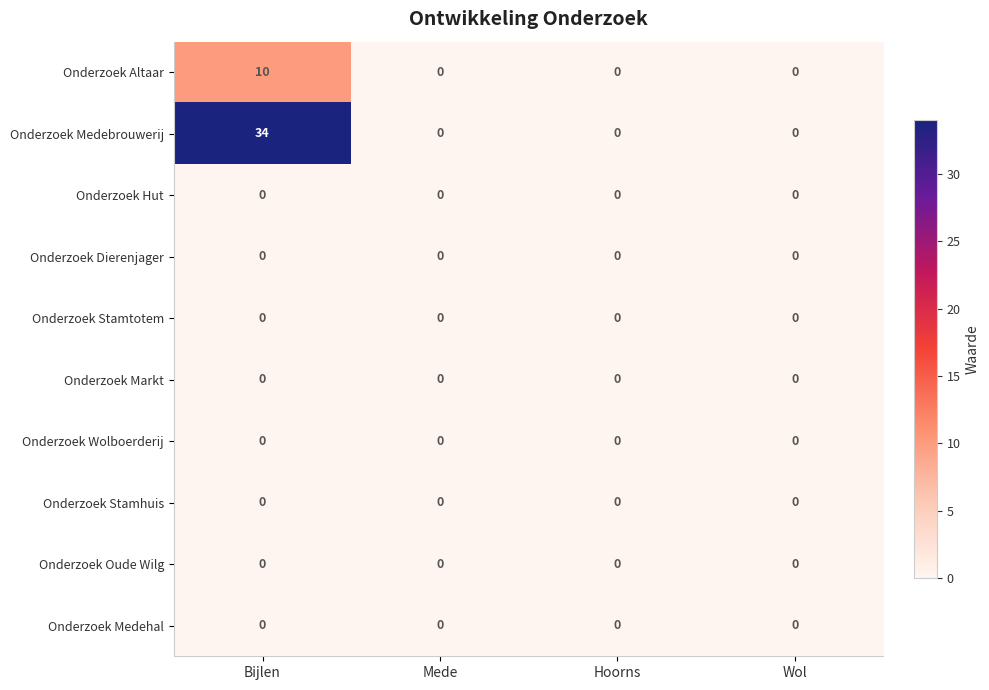

Which series has the largest total across all categories?

Onderzoek Medebrouwerij